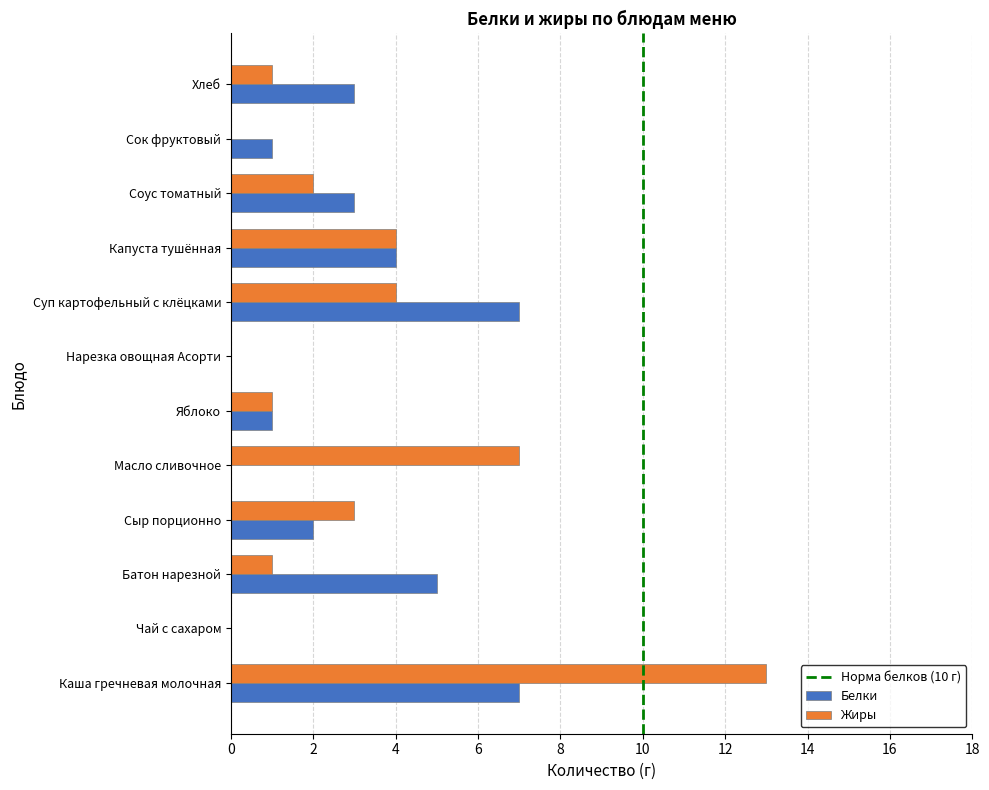

What is the approximate value of Жиры at Сыр порционно?

3